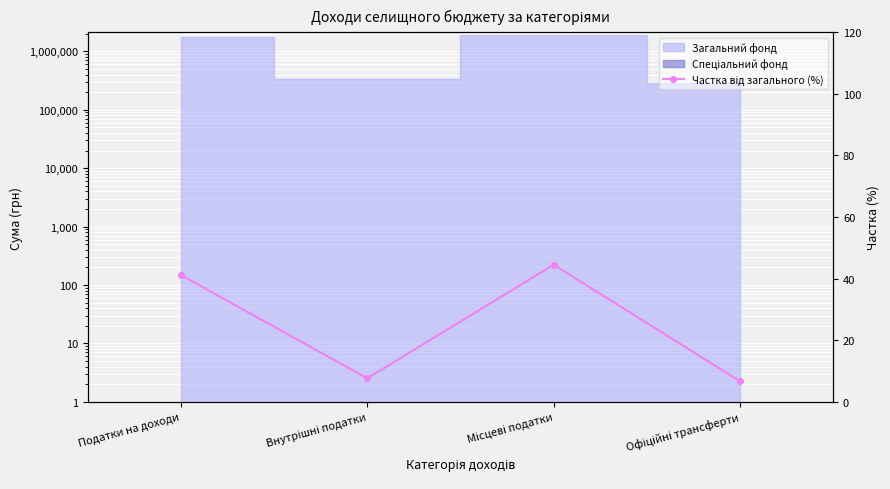

Reading left to right, transcribe all the data shown in this chart.

41.2	7.6	44.5	6.7